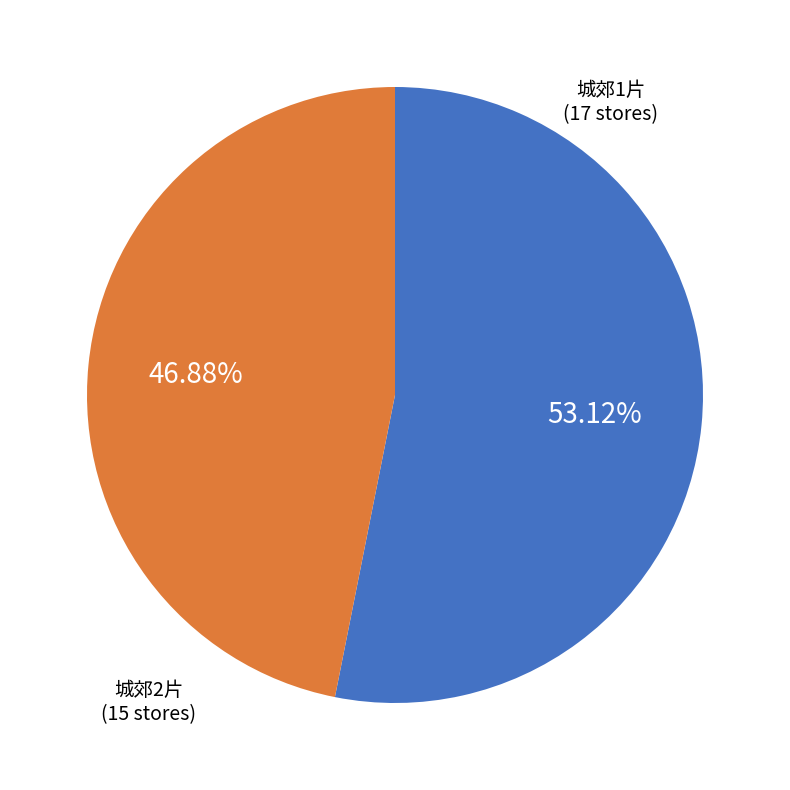

Does any single category account for the majority?

Yes